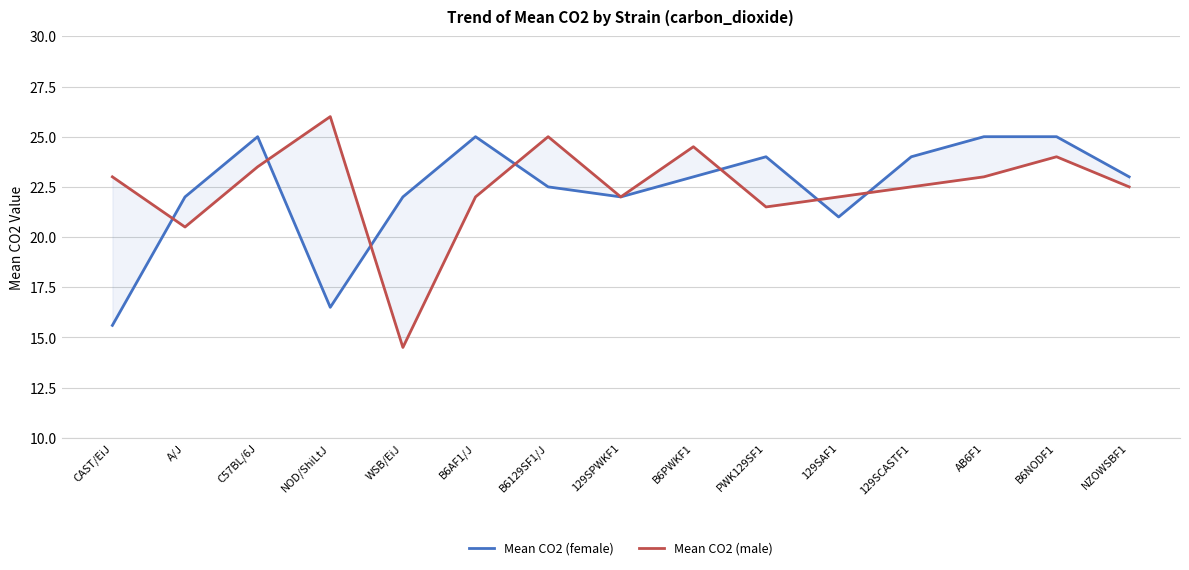

Is the value of Mean CO2 (female) at NZOWSBF1 greater than the value of Mean CO2 (male) at CAST/EiJ?

No